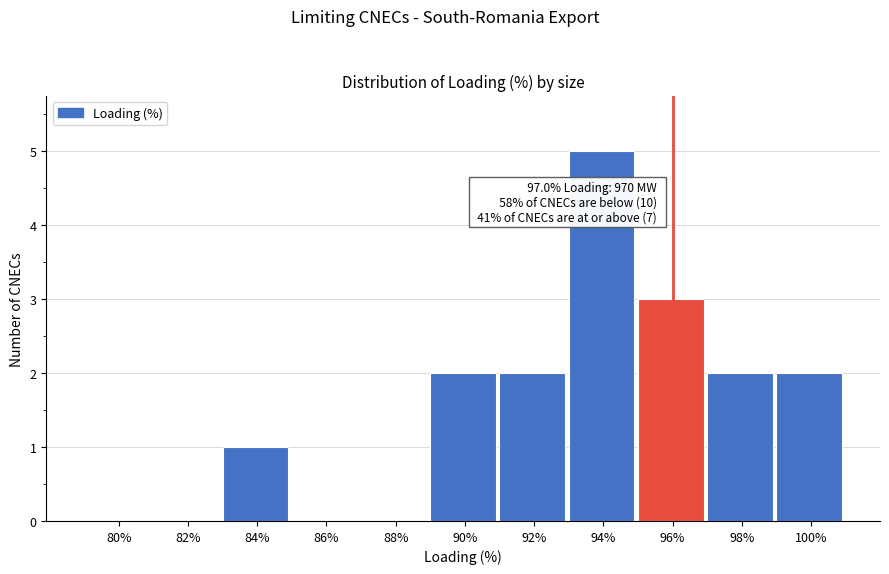

Reading left to right, list all the values displayed in this chart.

80%=0	82%=0	84%=1	86%=0	88%=0	90%=2	92%=2	94%=5	96%=3	98%=2	100%=2